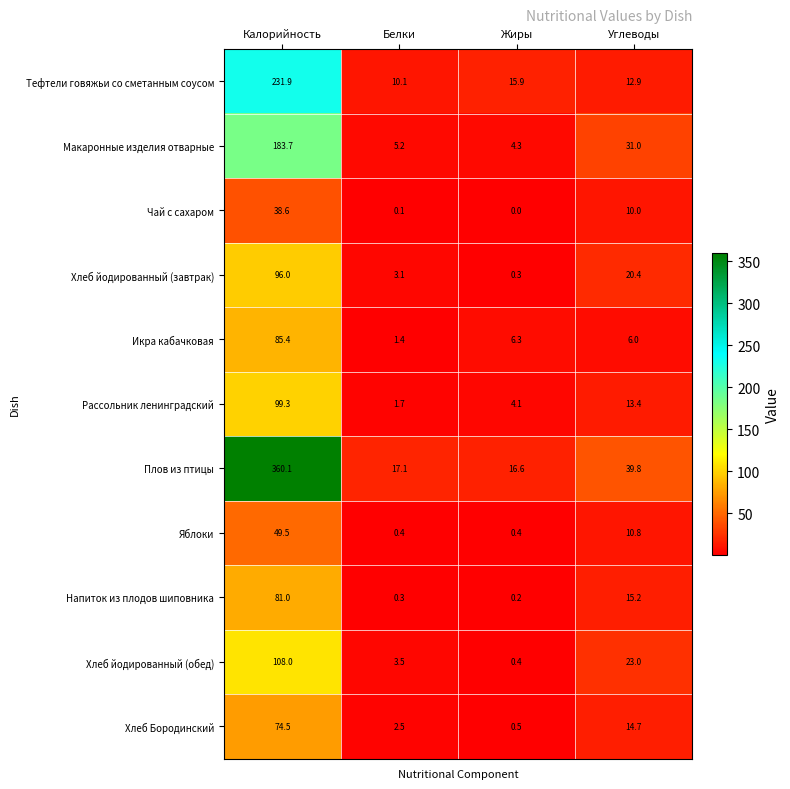

At which label does Хлеб йодированный (завтрак) first exceed 20?

Калорийность